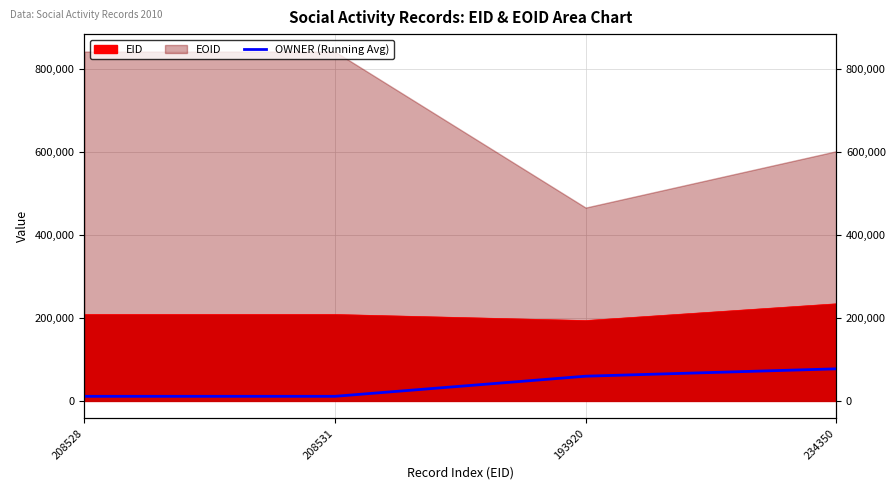

What position from the right is 208528?

4